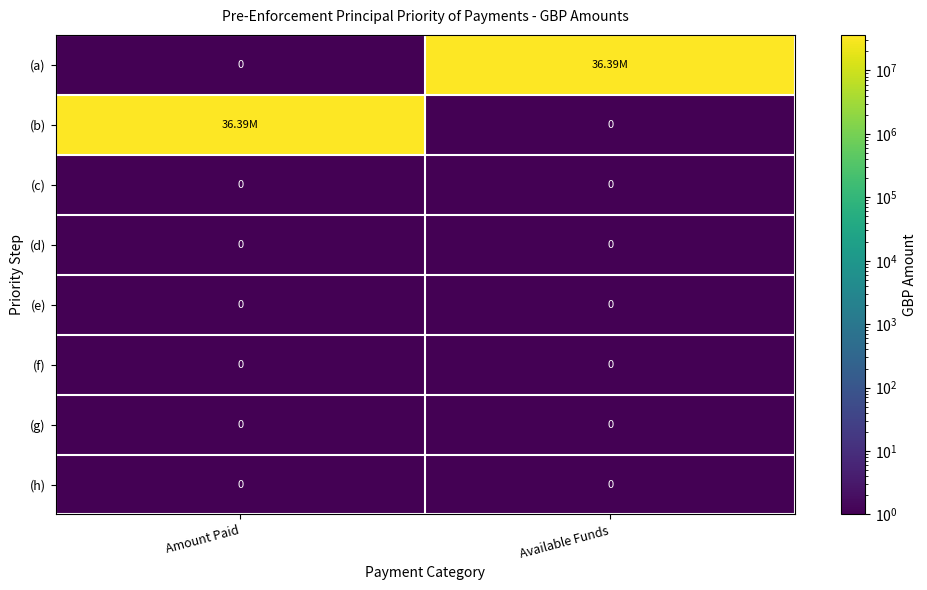

List the labels in order of (g) value, smallest first.

Amount Paid, Available Funds